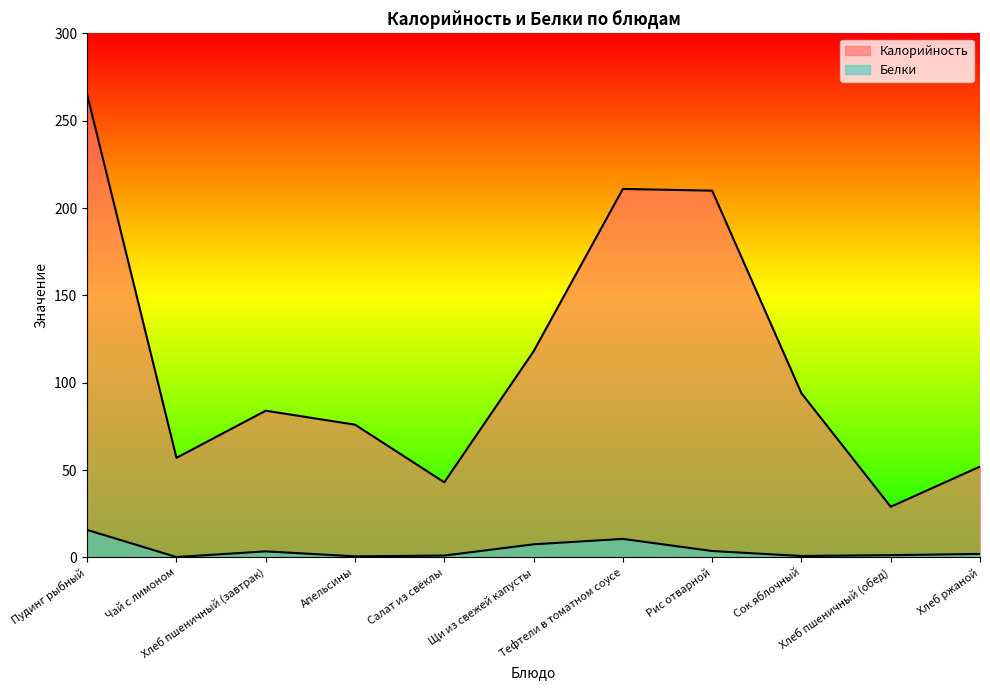

How many lines are shown in the chart?

2